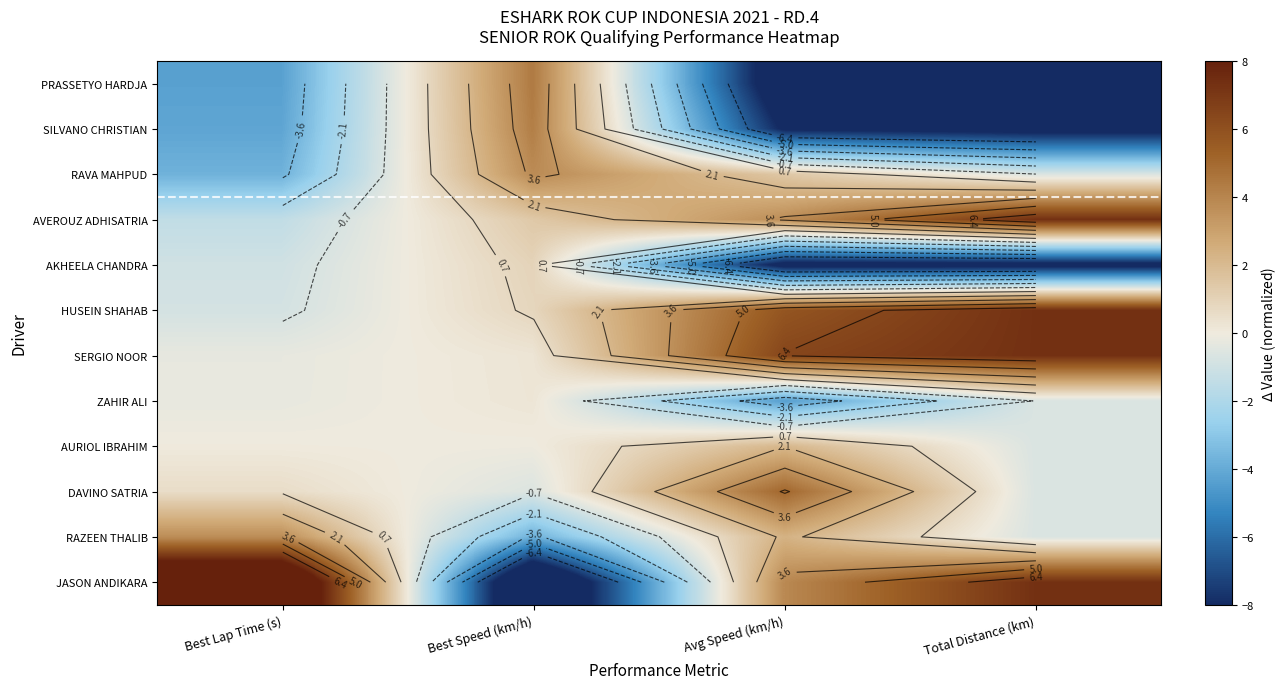

True or false: AKHEELA CHANDRA has a value of -5.4 at Total Distance (km).

False